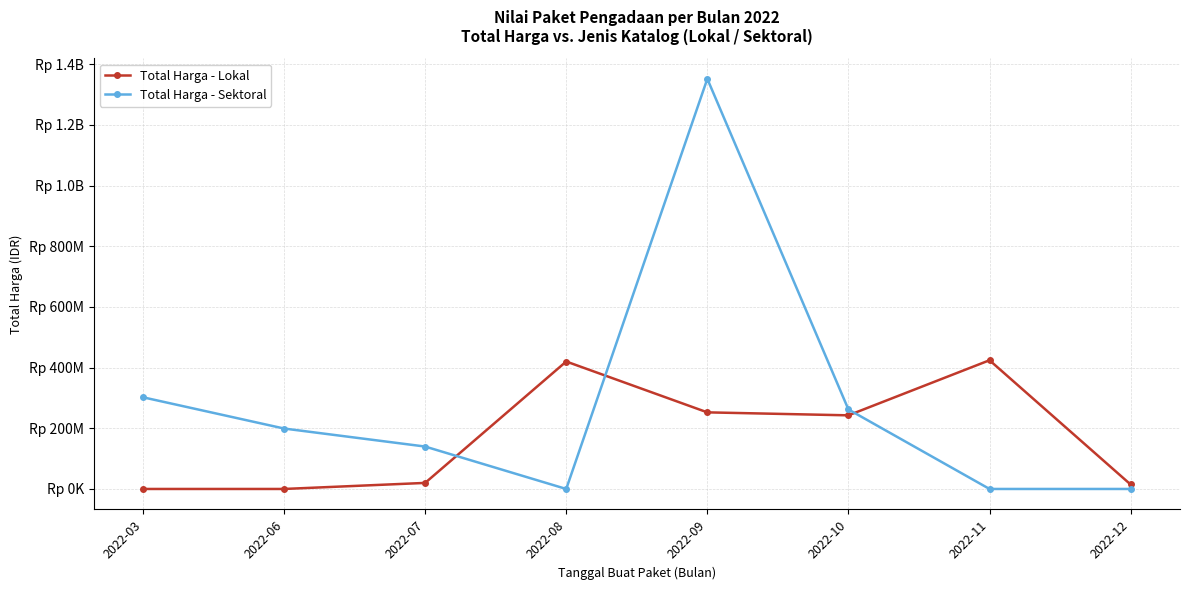

How many times do Total Harga - Lokal and Total Harga - Sektoral cross each other?

3